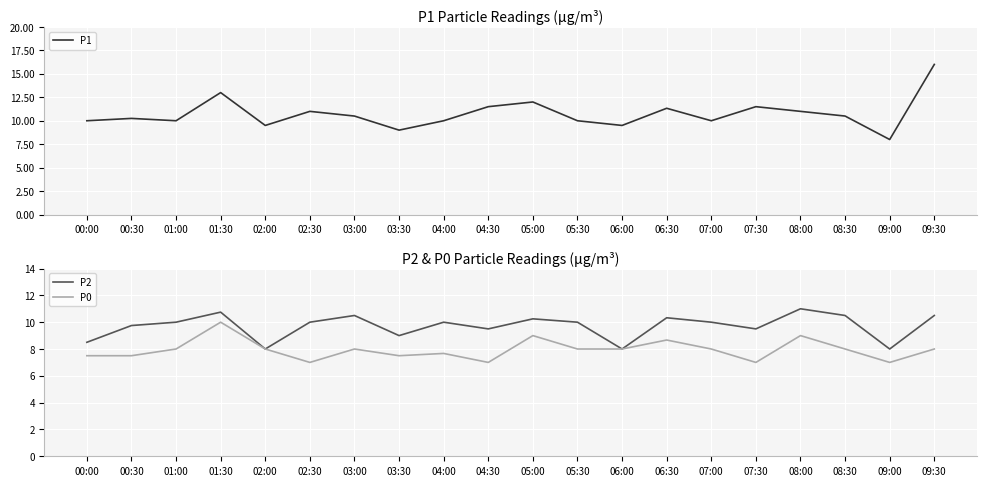

Rank the categories by P1 value from highest to lowest.

09:30, 01:30, 05:00, 04:30, 07:30, 06:30, 02:30, 08:00, 03:00, 08:30, 00:30, 00:00, 01:00, 04:00, 05:30, 07:00, 02:00, 06:00, 03:30, 09:00